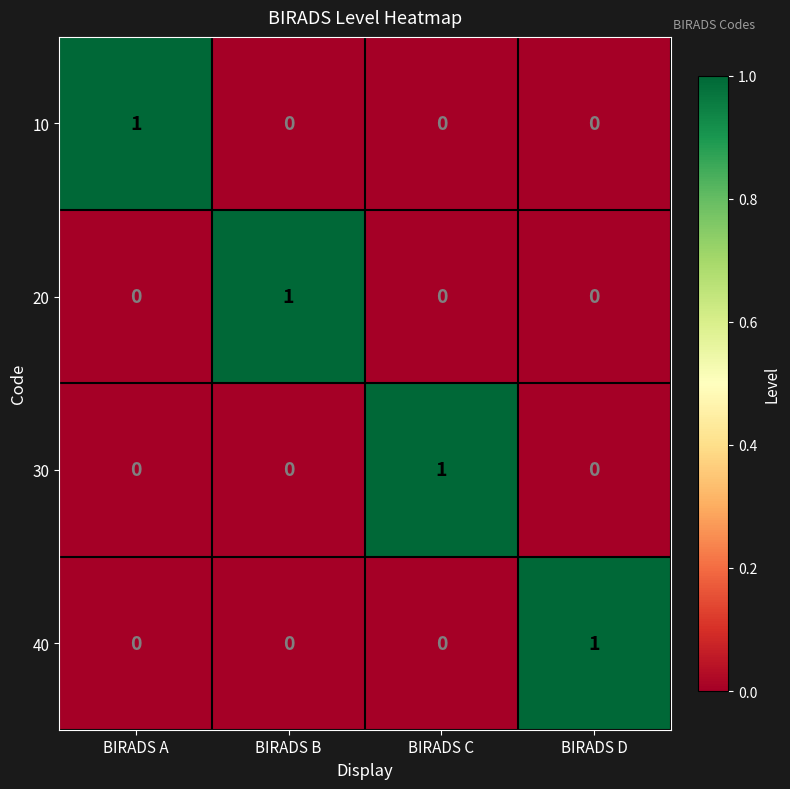

Reading right to left, list all the values displayed in this chart.

10: BIRADS D=0	BIRADS C=0	BIRADS B=0	BIRADS A=1
20: BIRADS D=0	BIRADS C=0	BIRADS B=1	BIRADS A=0
30: BIRADS D=0	BIRADS C=1	BIRADS B=0	BIRADS A=0
40: BIRADS D=1	BIRADS C=0	BIRADS B=0	BIRADS A=0